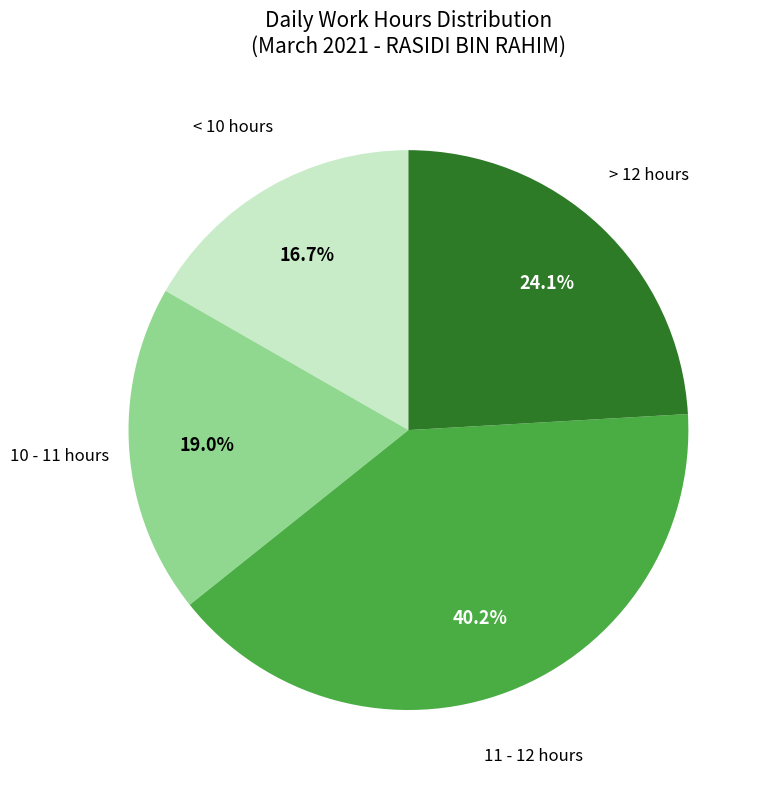

Is there any slice that represents more than half of the pie?

No